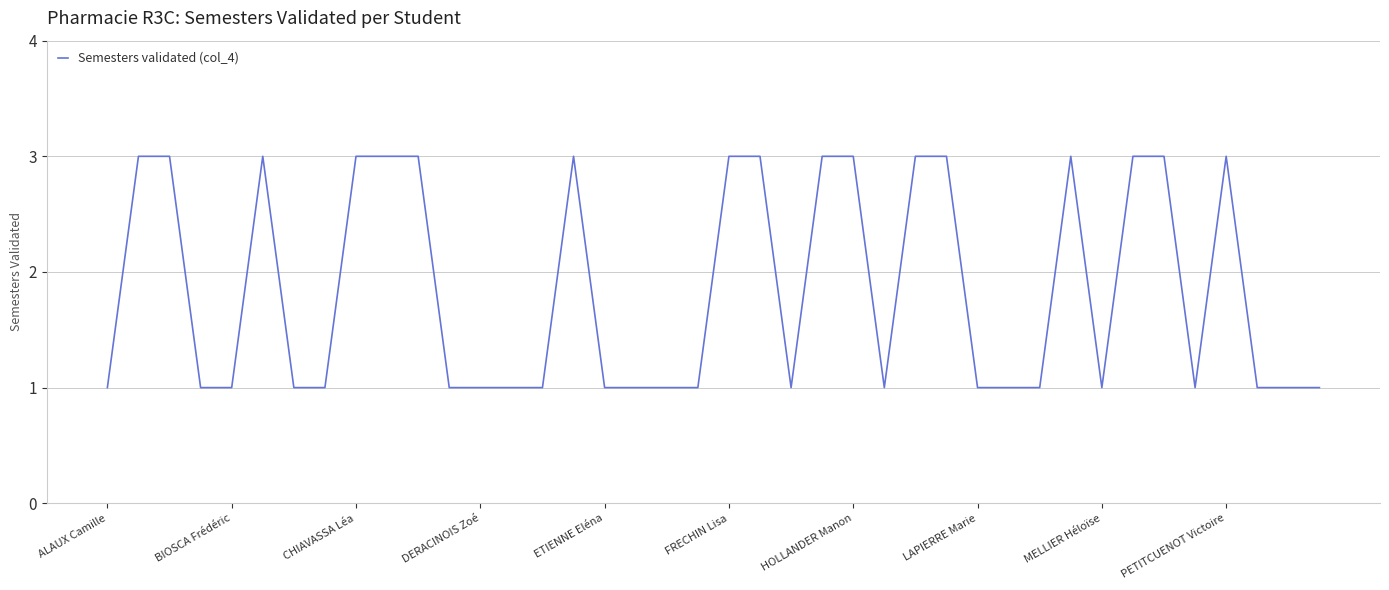

What is the greatest value displayed?

3